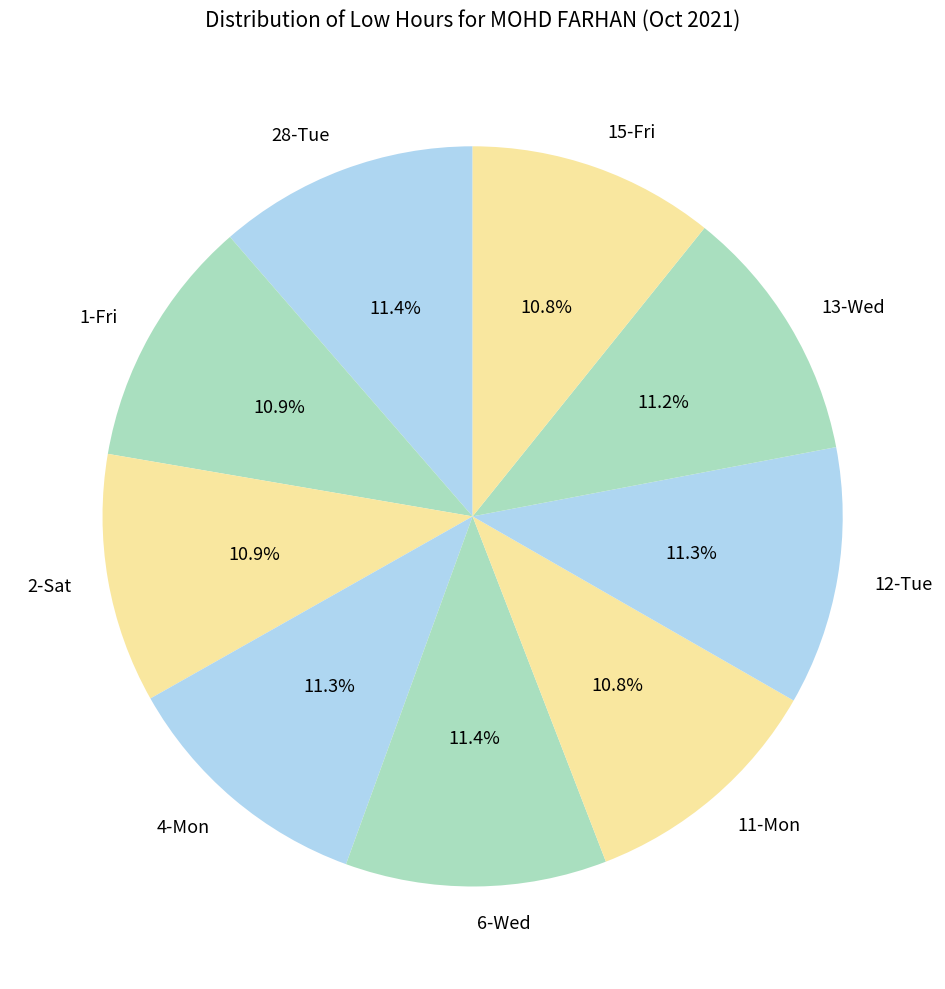

To the nearest percent, what percentage of the pie is 6-Wed?

11%